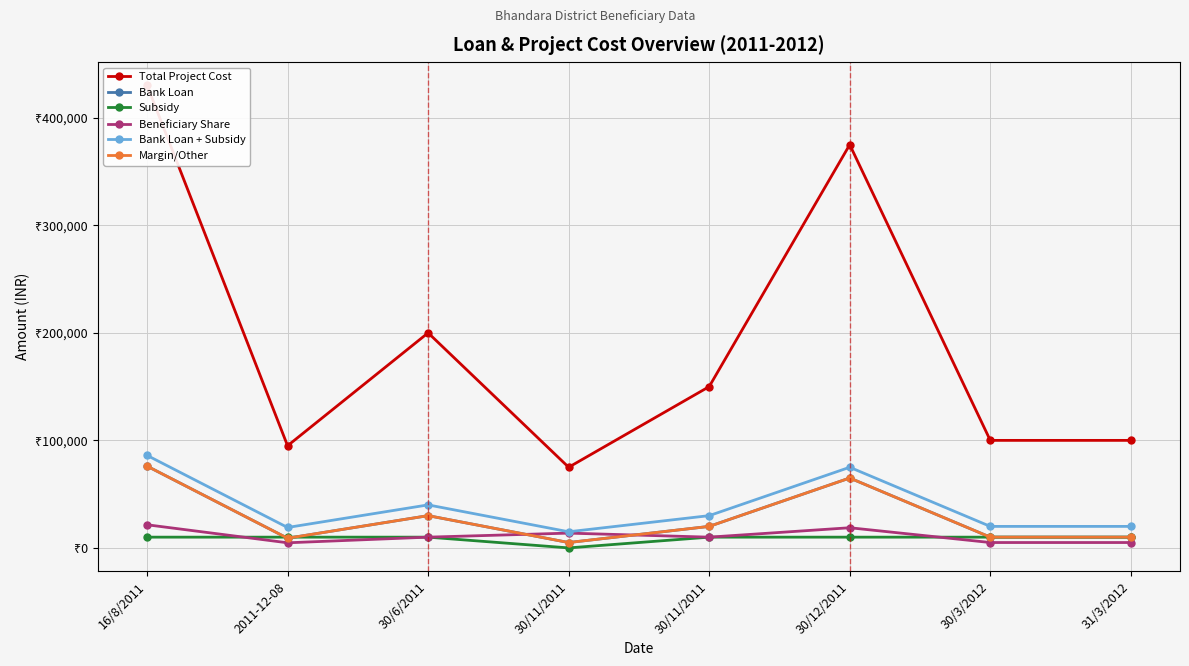

True or false: Bank Loan and Total Project Cost intersect in this chart.

False